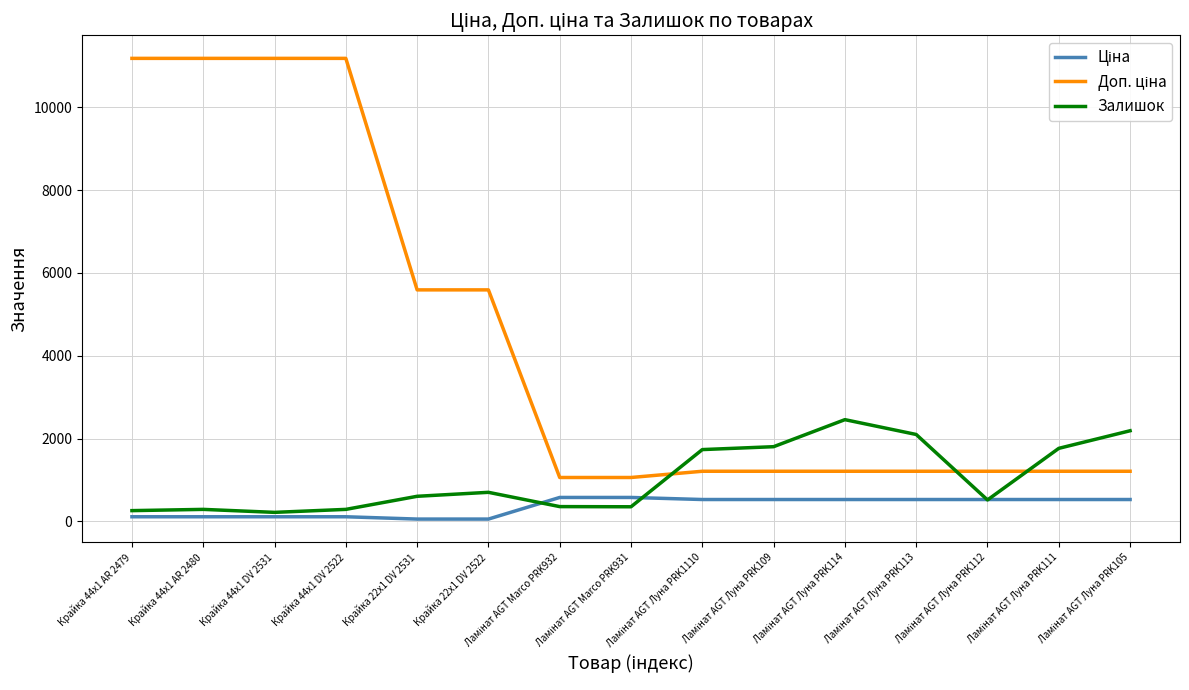

Does the chart have visible grid lines?

Yes